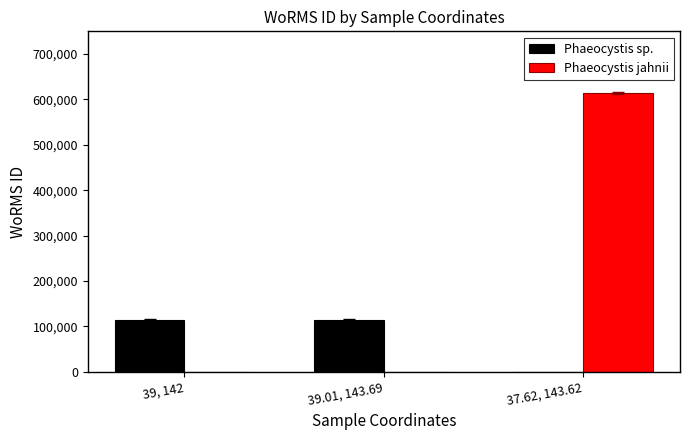

Are the bars grouped side by side (vs. stacked)?

Yes